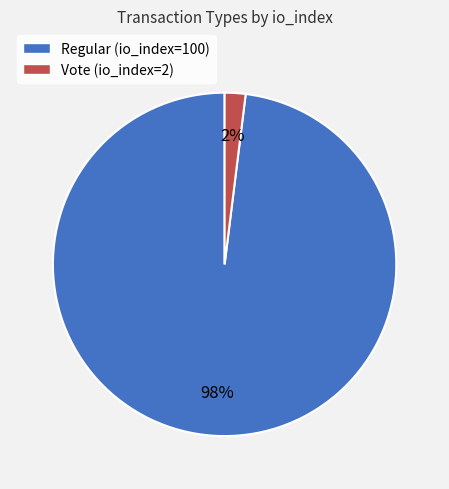

What percentage is the Vote (io_index=2) slice, to the nearest percent?

2%